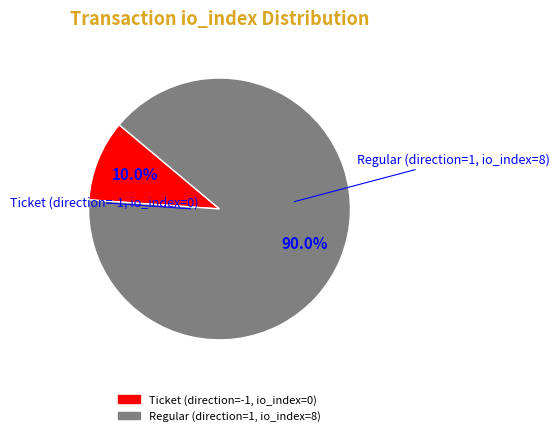

To the nearest percent, what portion does Regular (direction=1, io_index=8) represent?

90%